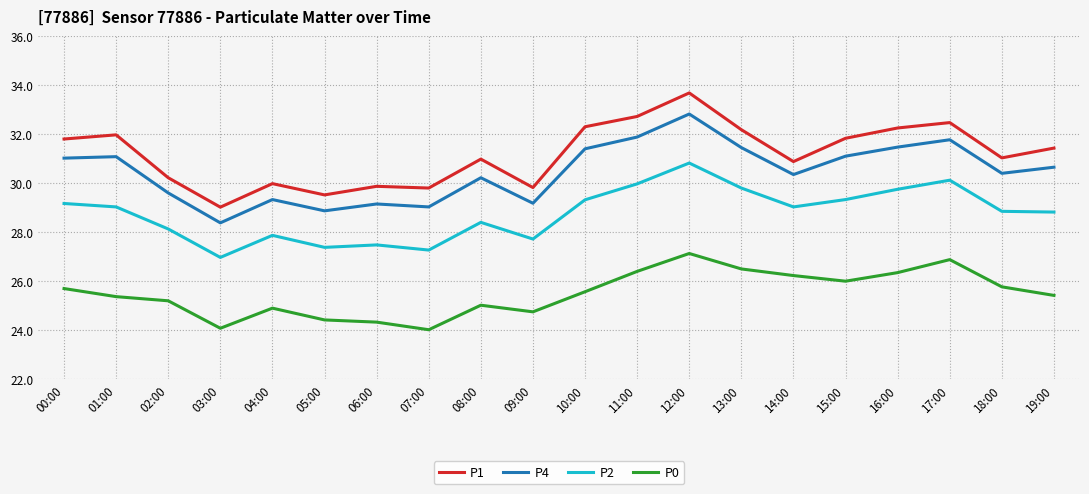

What position from the left is 17:00?

18